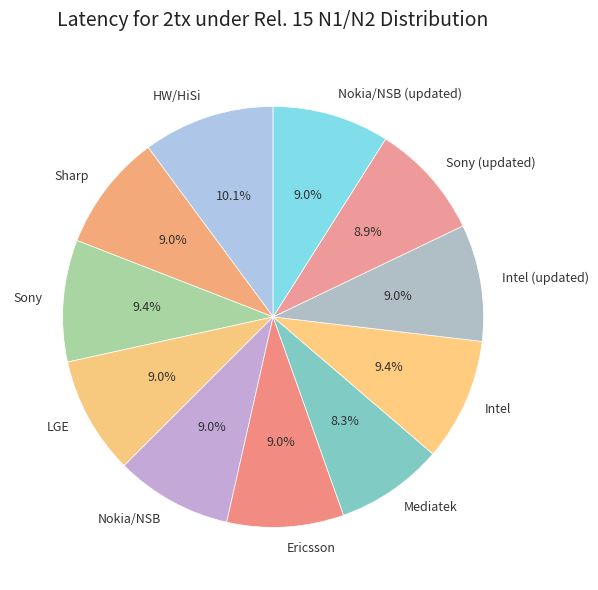

What percentage is NOT represented by Sony?

90.6%